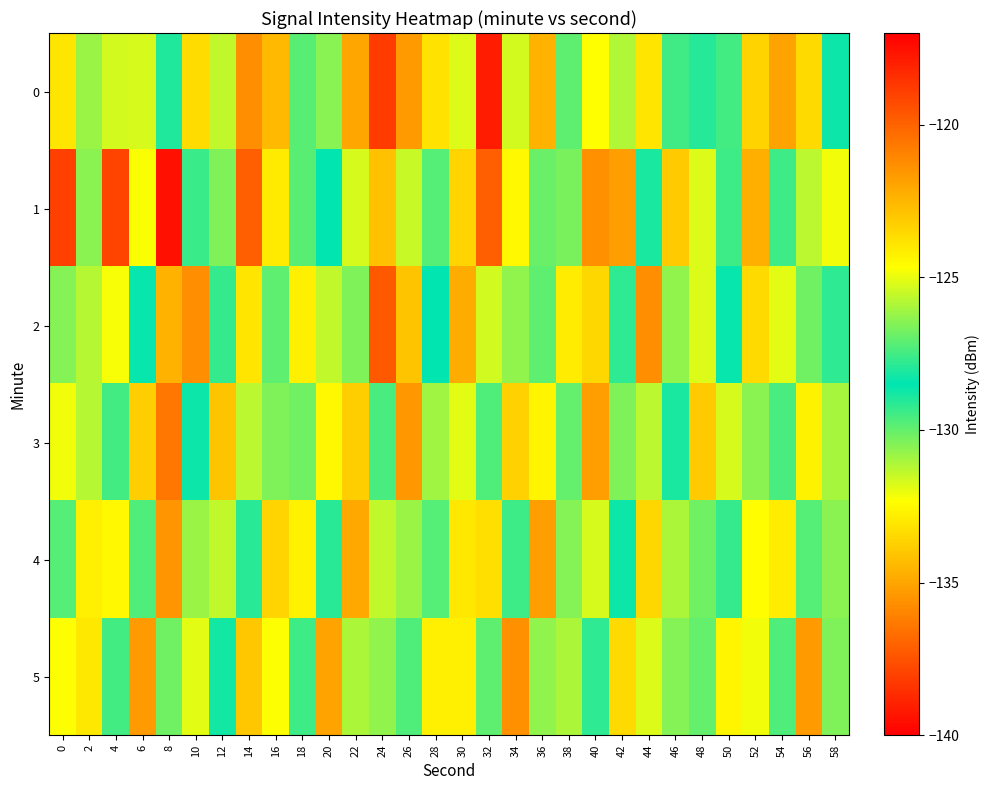

Between 54 and 10, which is larger?

54